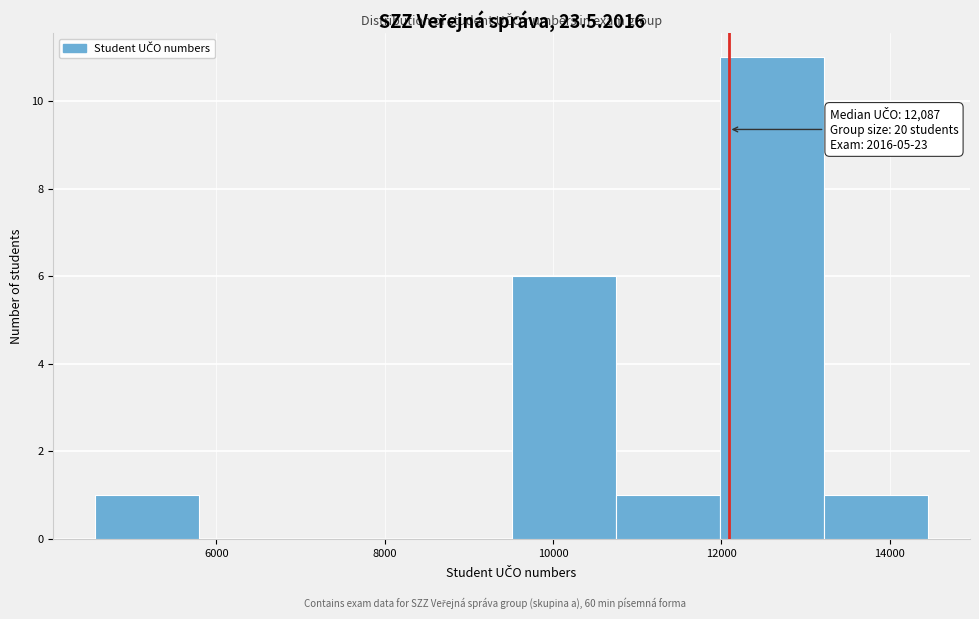

Which range on the x-axis has the tallest bar?

12000 to 13200